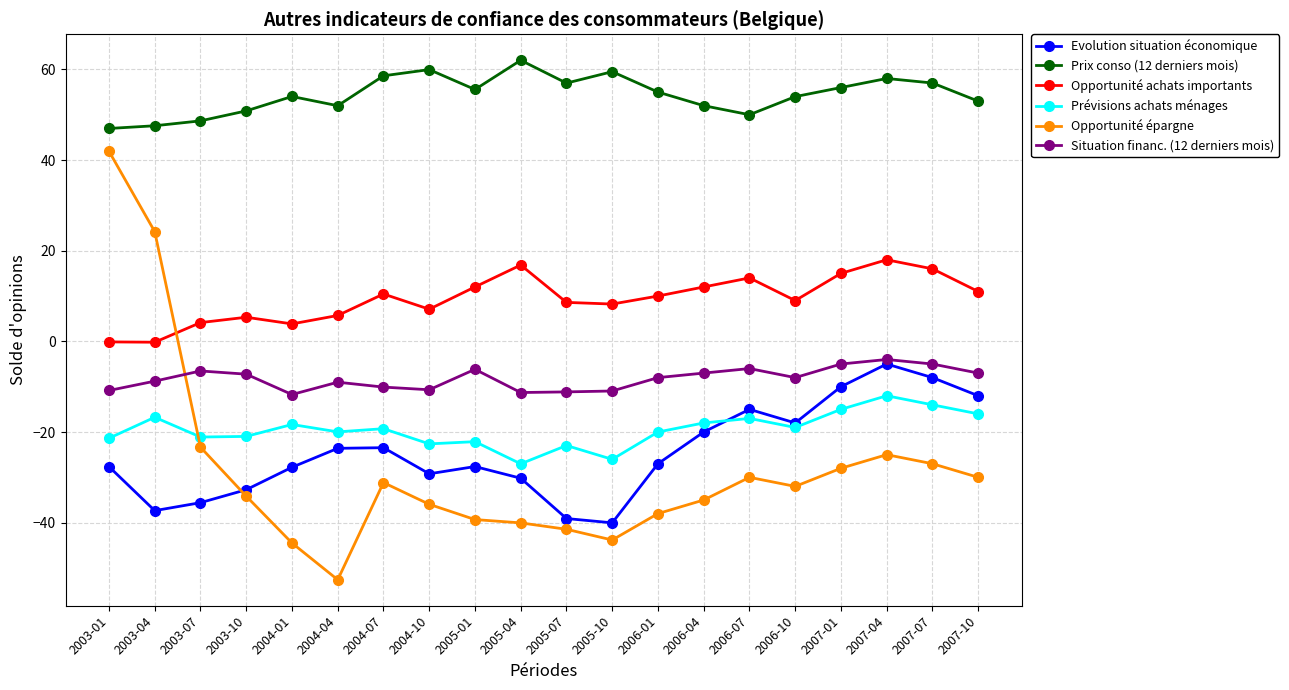

How many lines are shown in the chart?

6